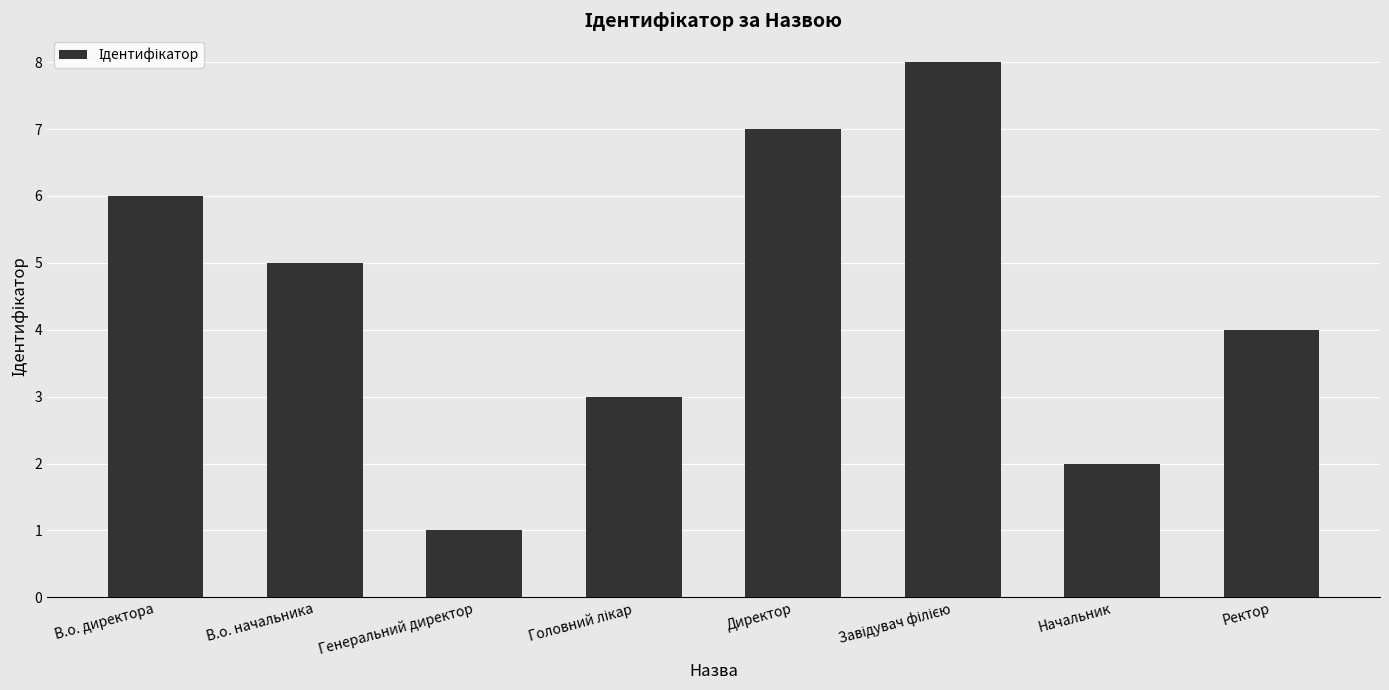

Reading left to right, what are all the values shown in this chart?

6	5	1	3	7	8	2	4